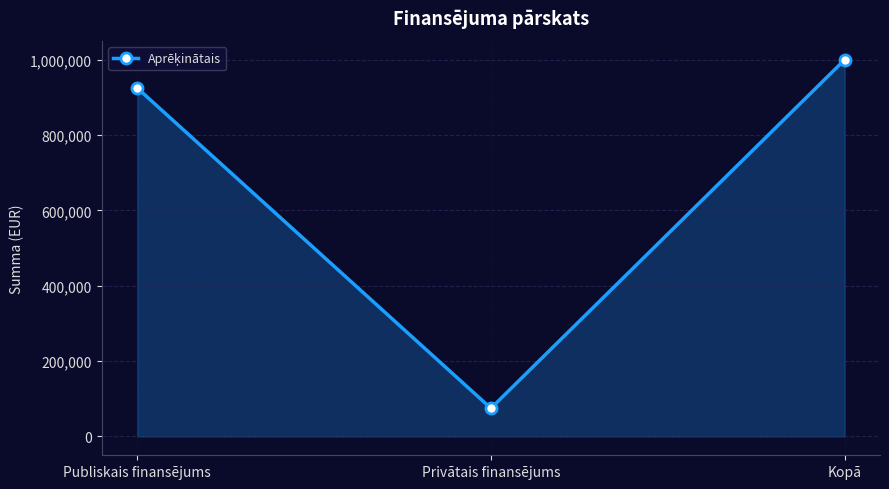

List the labels in order of value, largest first.

Kopā, Publiskais finansējums, Privātais finansējums